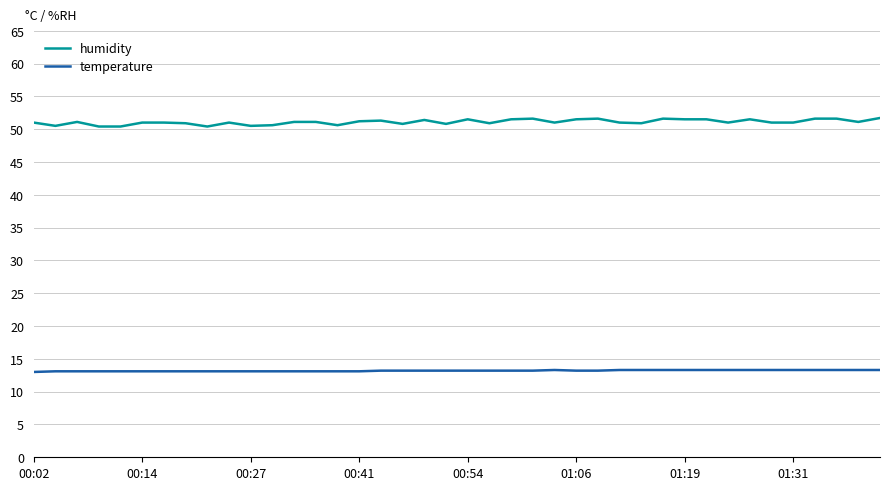

True or false: temperature and humidity cross at least once.

False